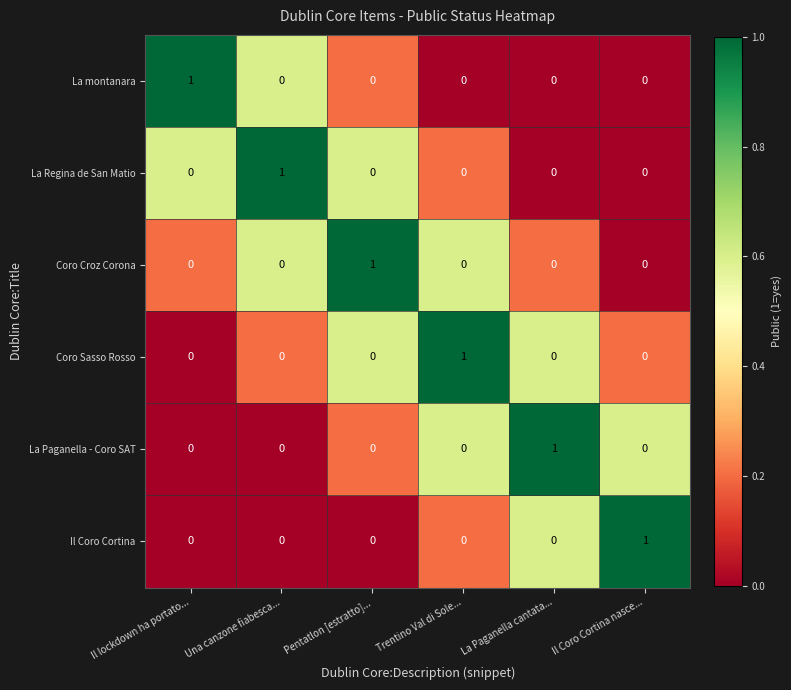

At how many categories does at least one series exceed 0?

6